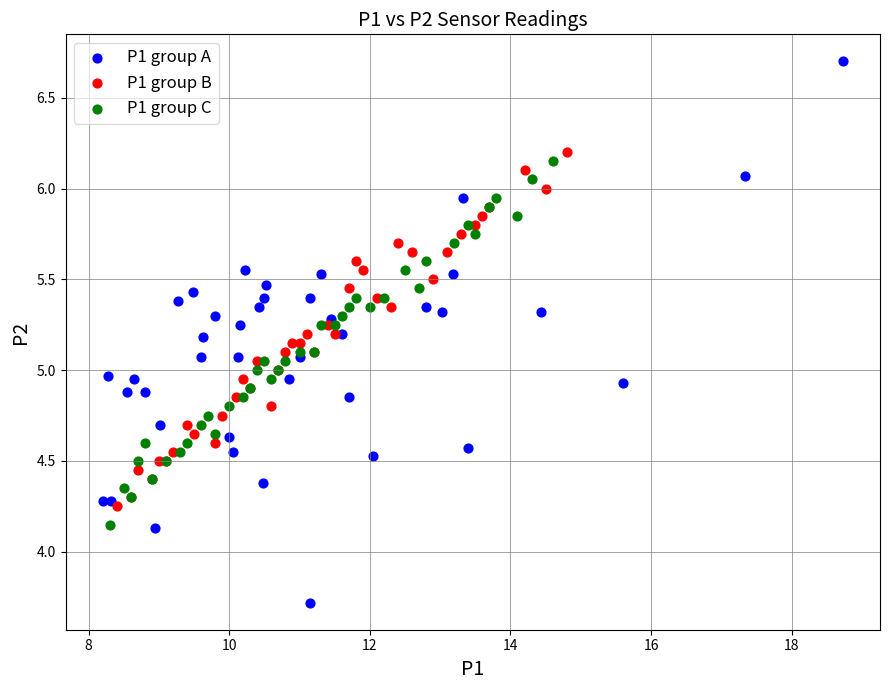

Which series reaches the maximum Y coordinate?

P1 group A